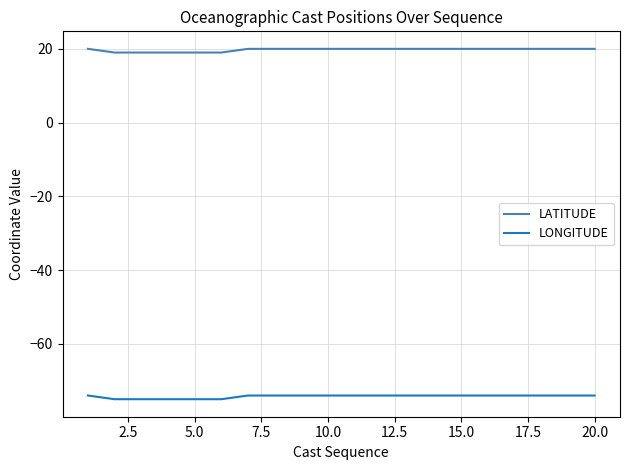

What is the greatest value displayed?

20